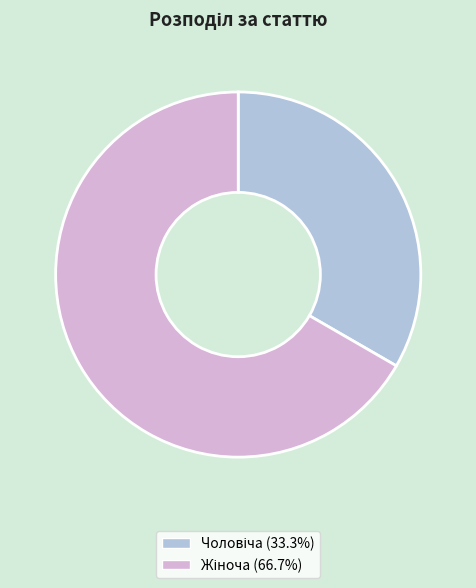

How many slices are in this pie chart?

2